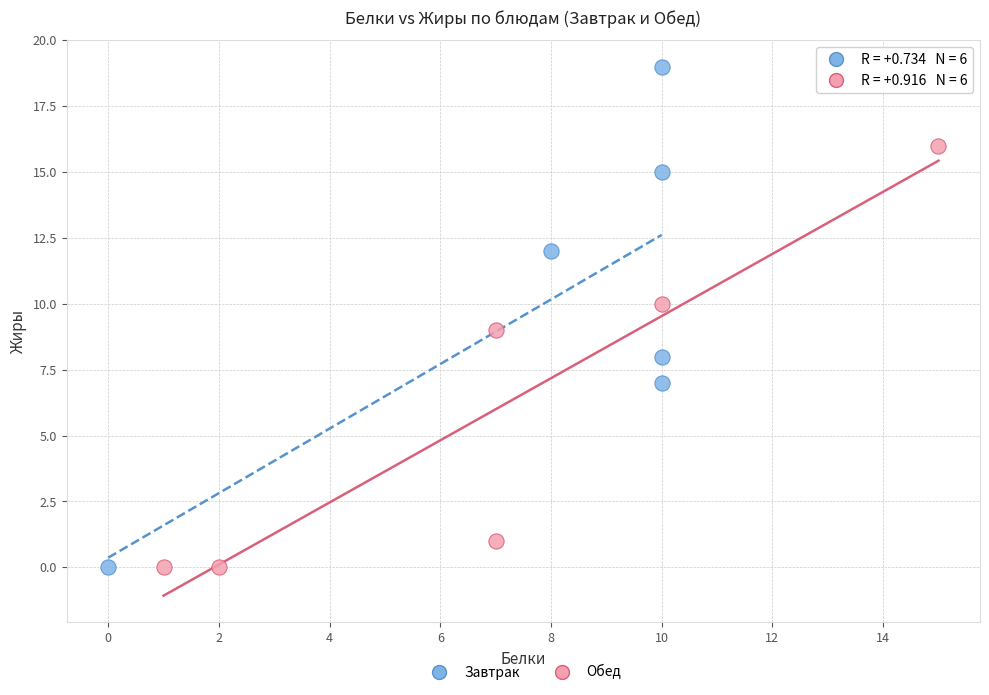

Which series has the widest spread of Y values?

Завтрак